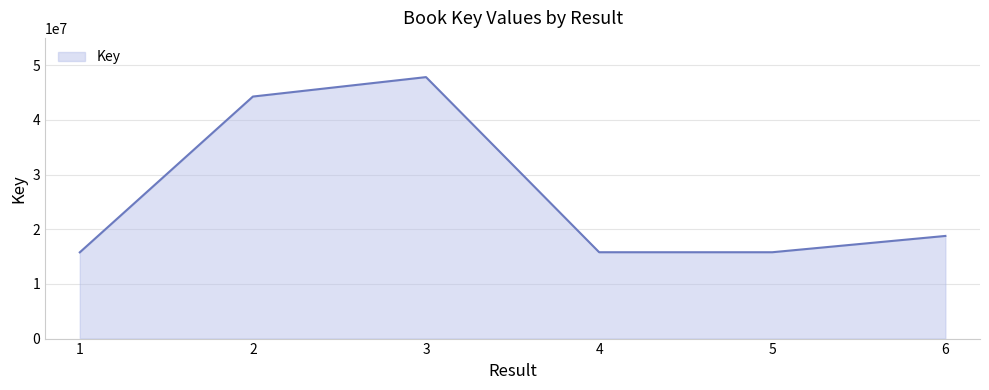

Read the value at 3.

47818501